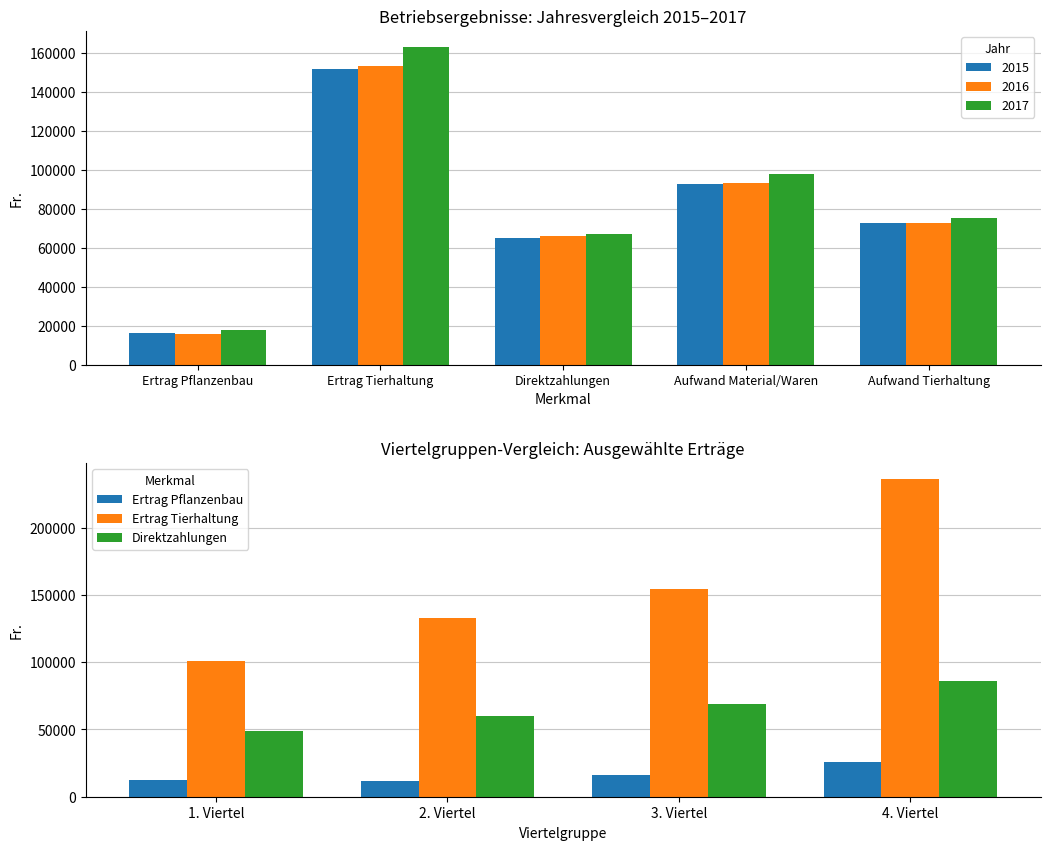

List the series in order of their peak value, highest first.

Ertrag Tierhaltung, Direktzahlungen, Ertrag Pflanzenbau